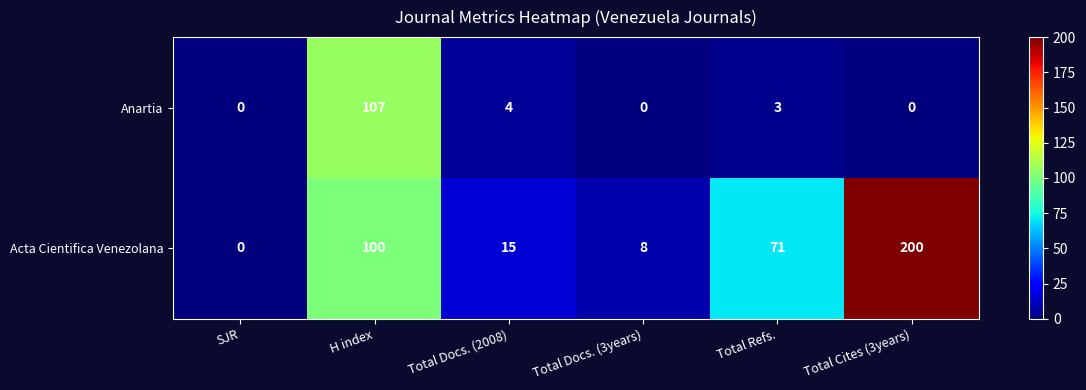

What is the approximate value of Acta Cientifica Venezolana at Total Docs. (2008), to the nearest 5?

15